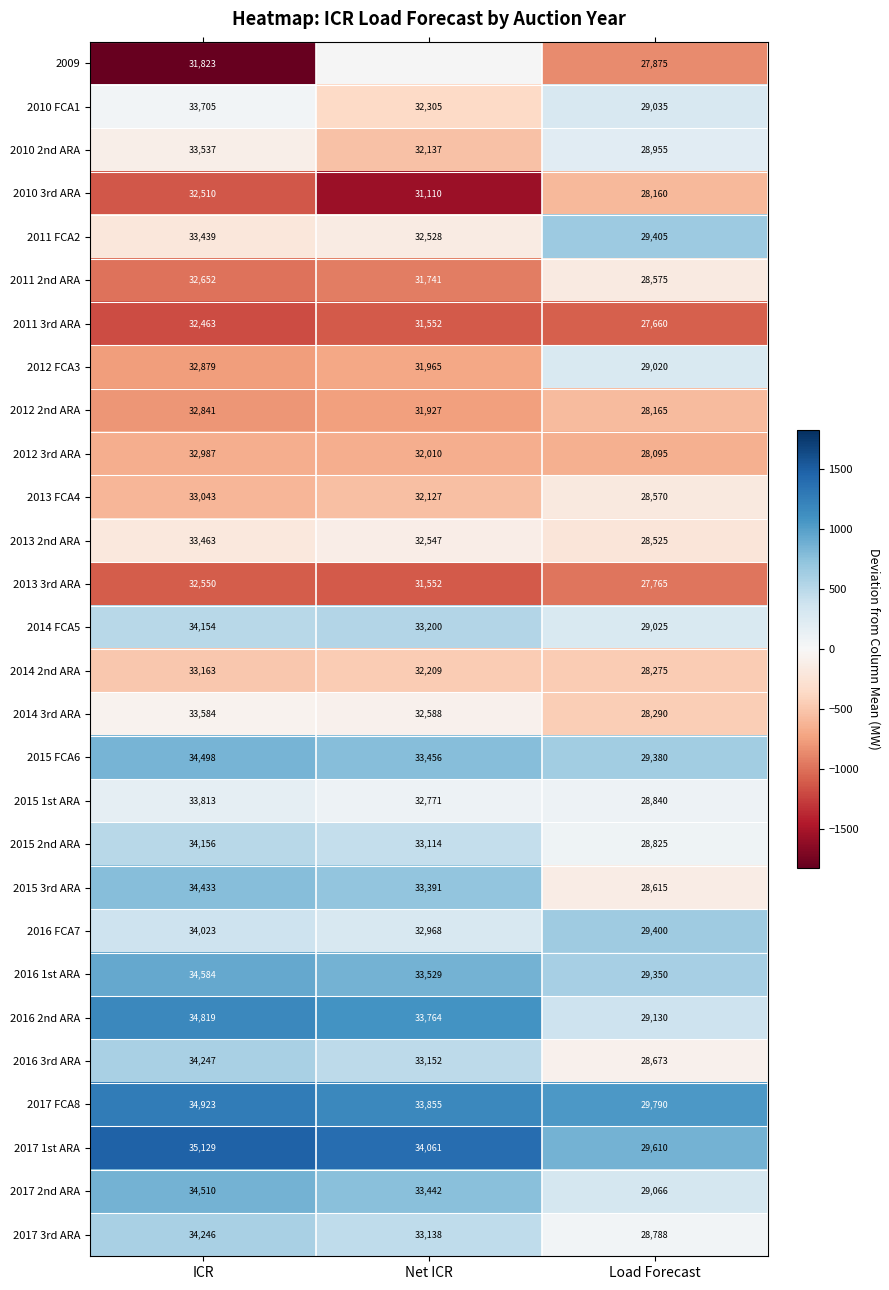

Rank the categories by 2014 FCA5 value from lowest to highest.

Load Forecast, Net ICR, ICR